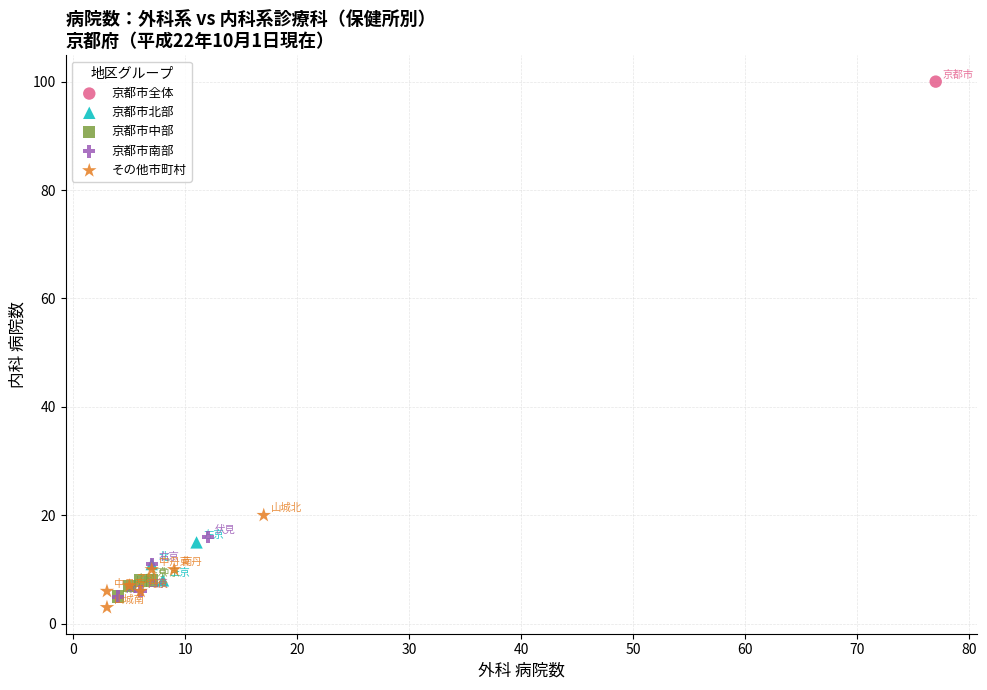

What are all the series names shown in the legend?

京都市全体, 京都市北部, 京都市中部, 京都市南部, その他市町村